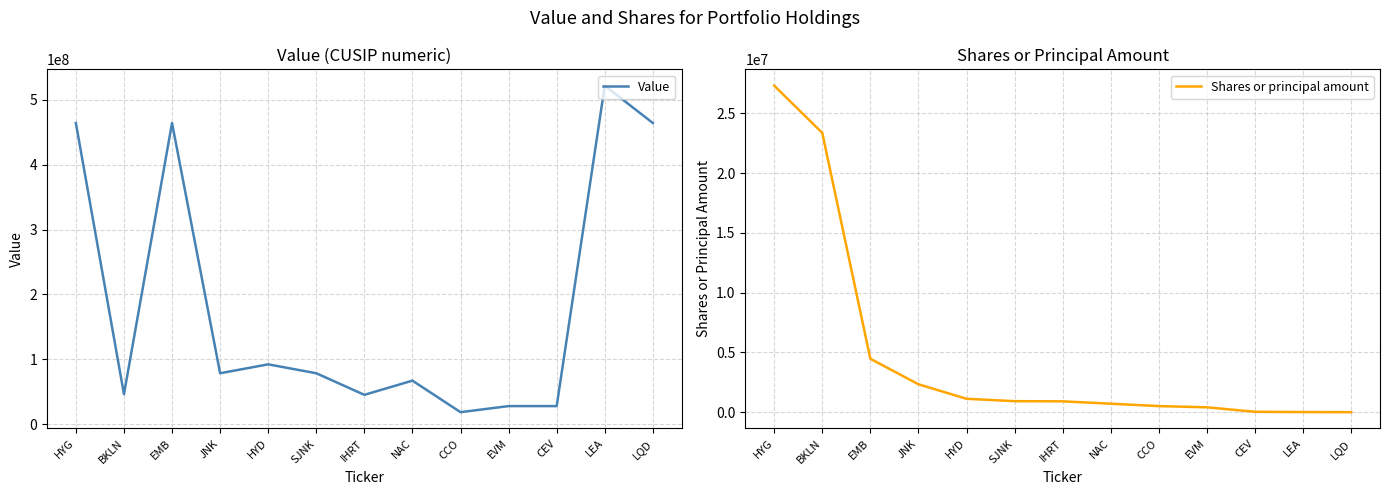

True or false: Value and Shares or principal amount intersect in this chart.

False